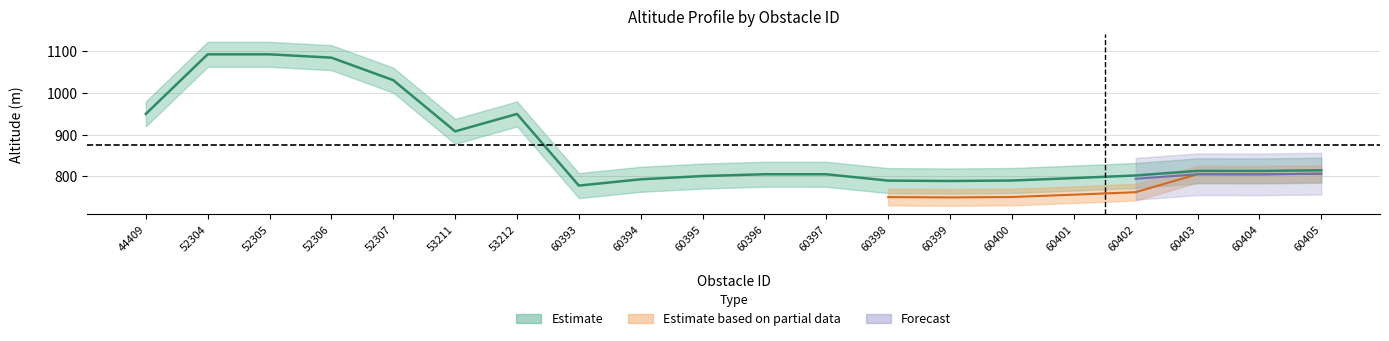

What is the difference between the altitude_topo values at 60393 and 60401?

18.0